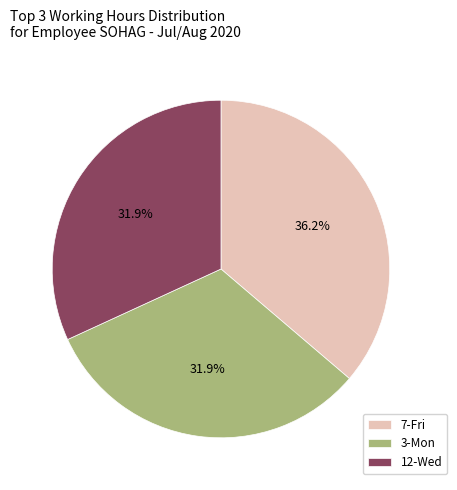

Combined, what portion of the pie is 12-Wed and 3-Mon?

63.8%